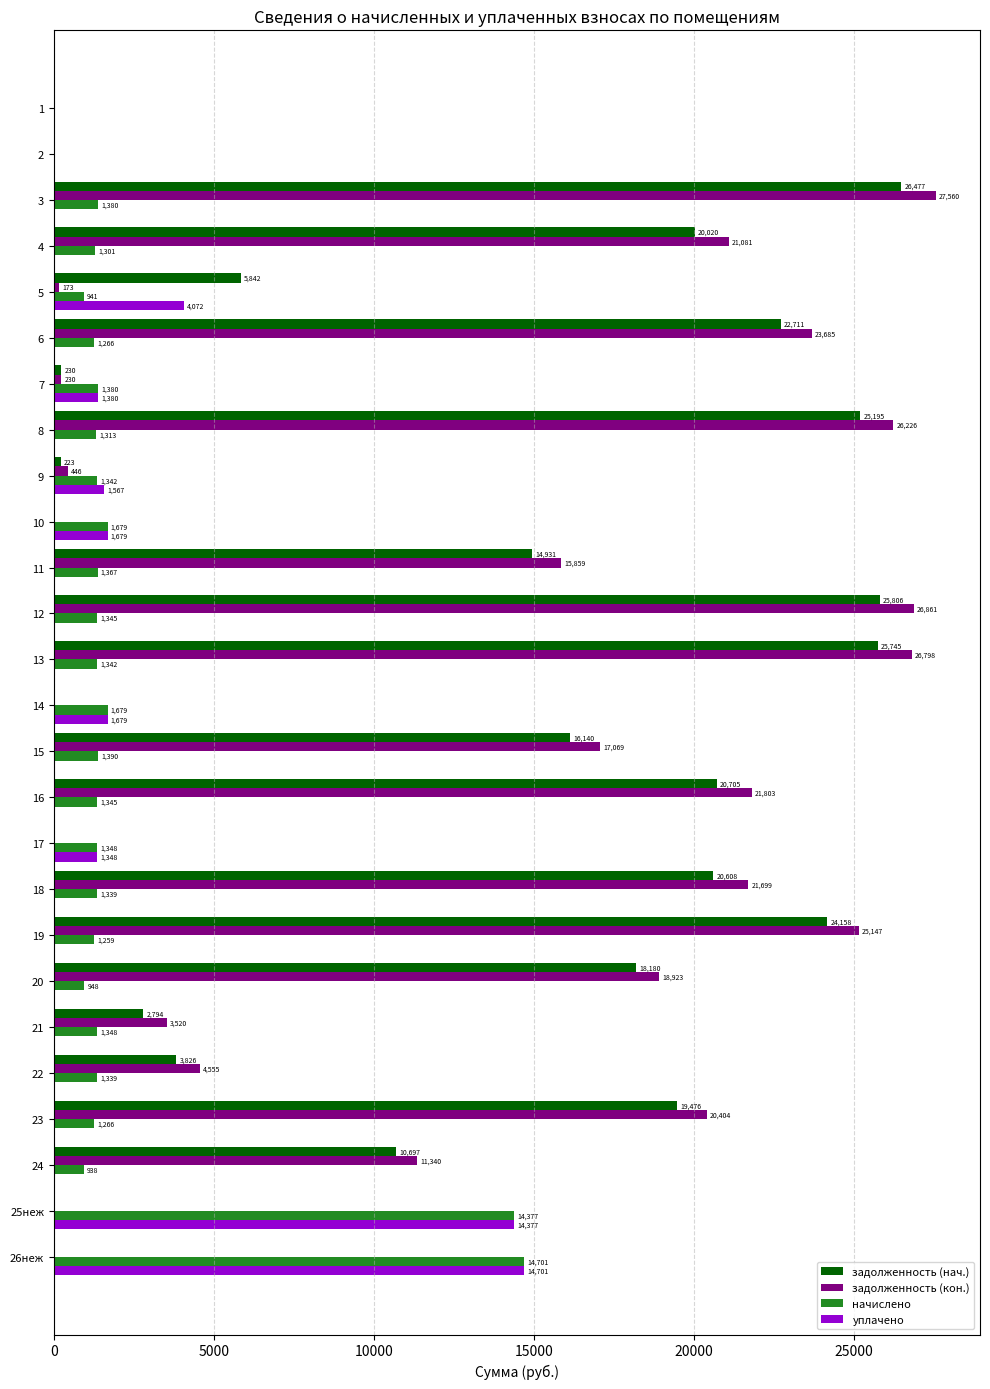

What is the approximate value of задолженность (кон.) at 11?

15859.3